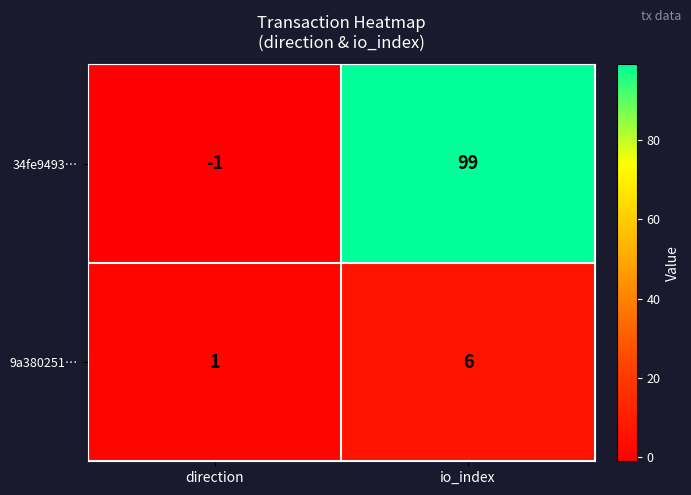

Rank the series by their average value, from lowest to highest.

9a380251…, 34fe9493…